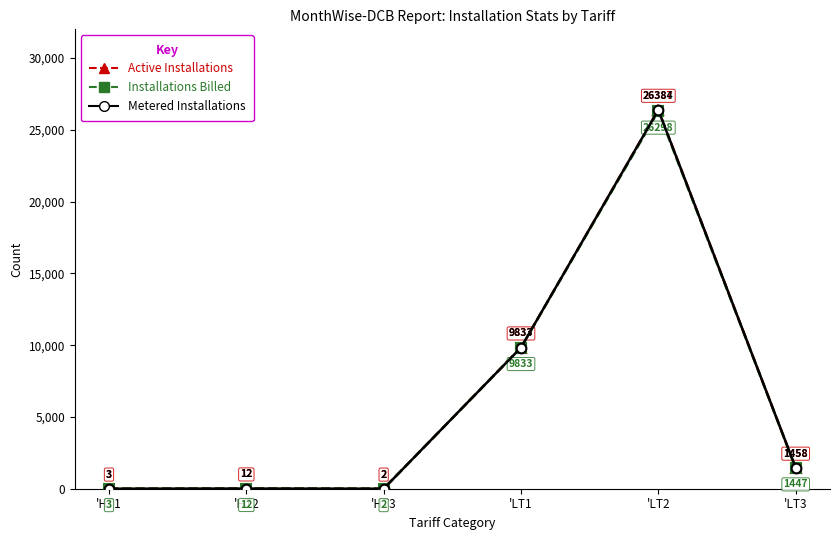

In Active Installations, how many points are higher than both neighbors (excluding endpoints)?

2